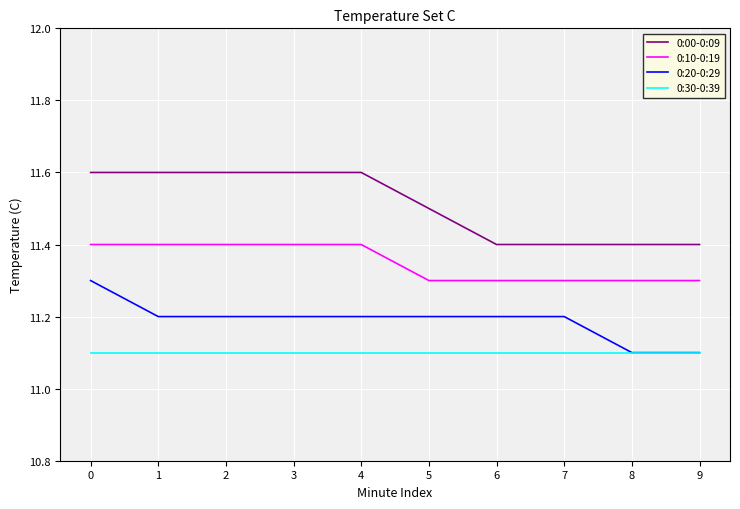

The 0:00-0:09 series shows 11.5 at 5. True or false?

True